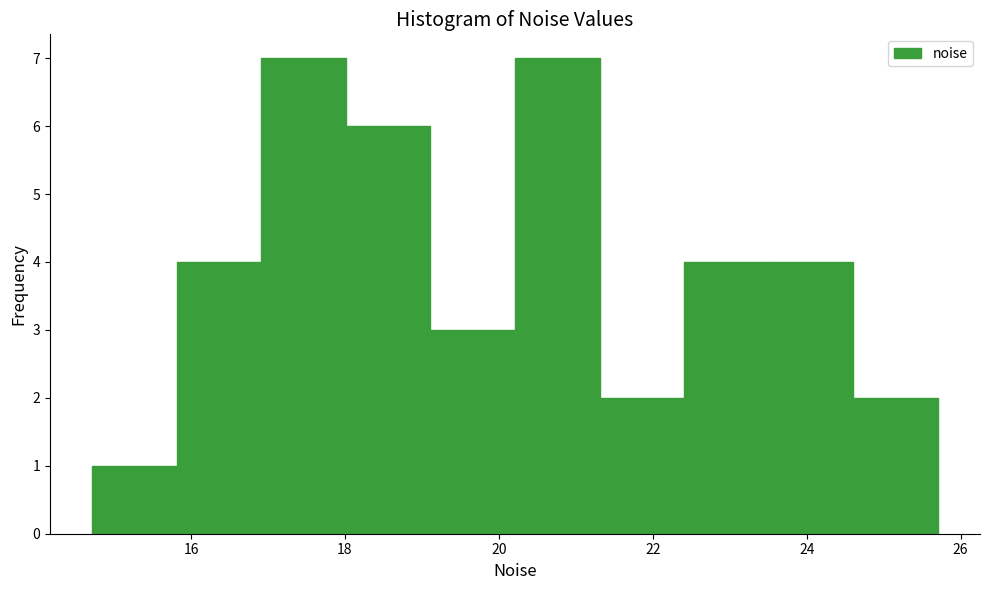

Reading left to right, list every bar in this chart as the range it spans on the x-axis followed by its height. Neither the bar edges nor the heights are printed on the chart, so give them approximately, as read against the axes.

14.8 to 15.8: 1
15.8 to 17.0: 4
17.0 to 18.0: 7
18.0 to 19.2: 6
19.2 to 20.2: 3
20.2 to 21.4: 7
21.4 to 22.4: 2
22.4 to 23.6: 4
23.6 to 24.6: 4
24.6 to 25.8: 2